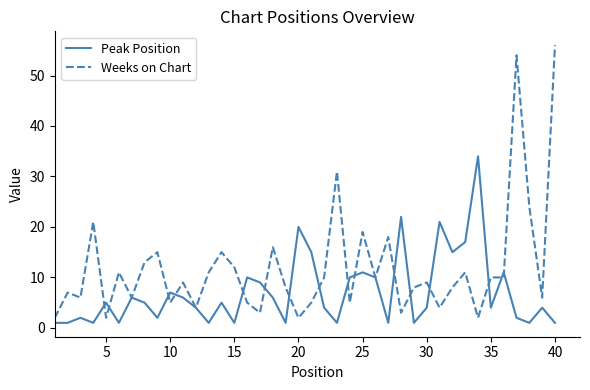

What is the maximum value for Weeks on Chart?

56